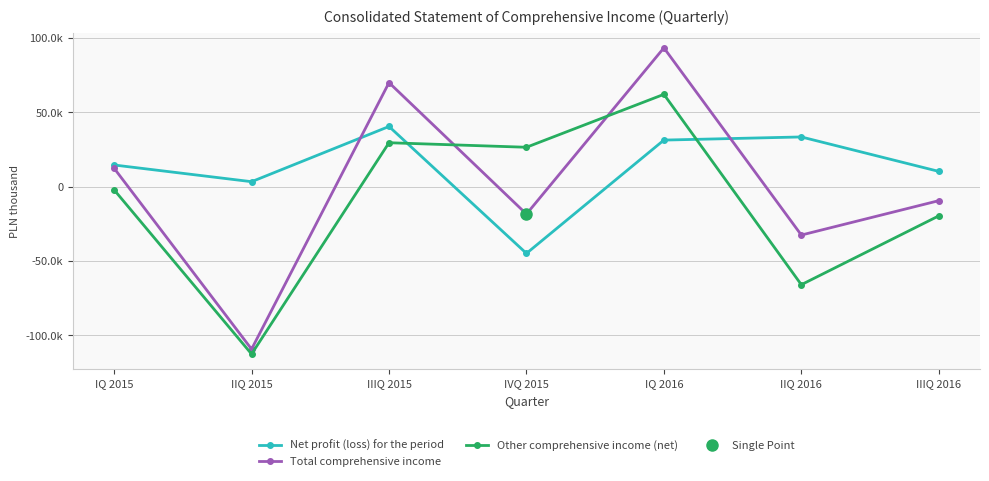

At which label is Other comprehensive income (net) closest to -25287?

IIIQ 2016